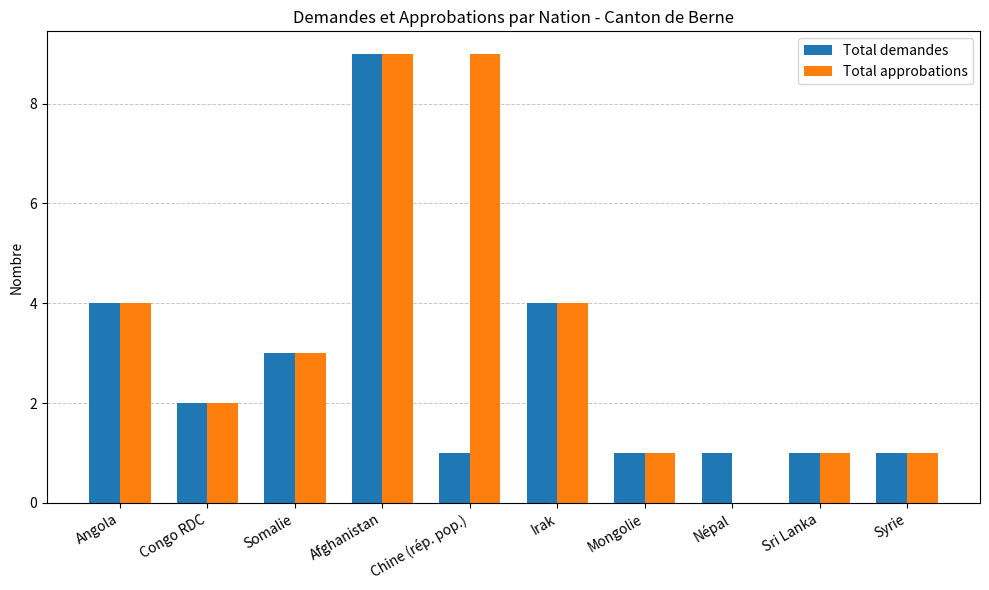

At which label does Total approbations first exceed 3?

Angola